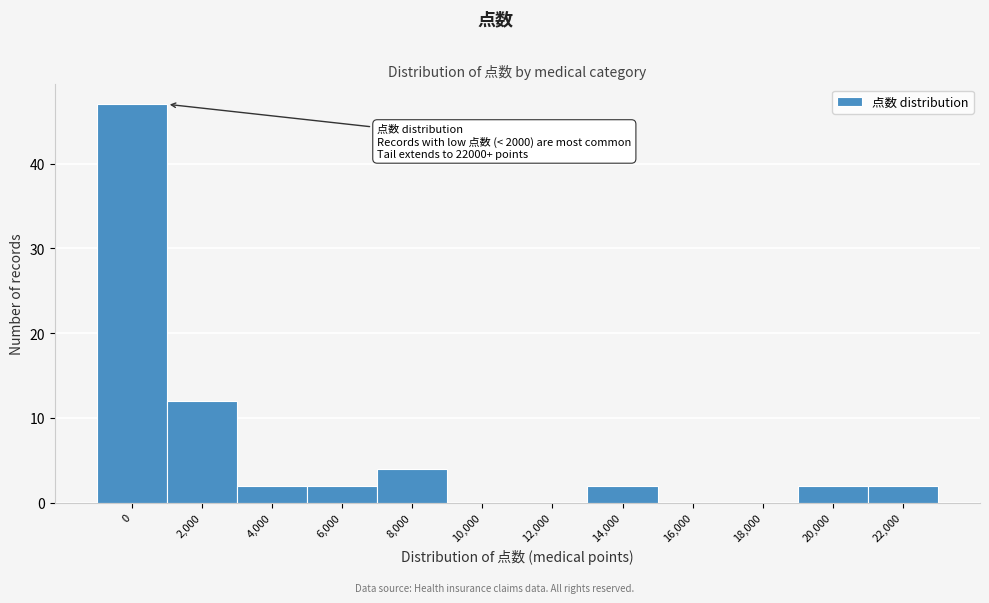

Reading right to left, extract all data points from this chart.

22,000=2	20,000=2	18,000=0	16,000=0	14,000=2	12,000=0	10,000=0	8,000=4	6,000=2	4,000=2	2,000=12	0=47